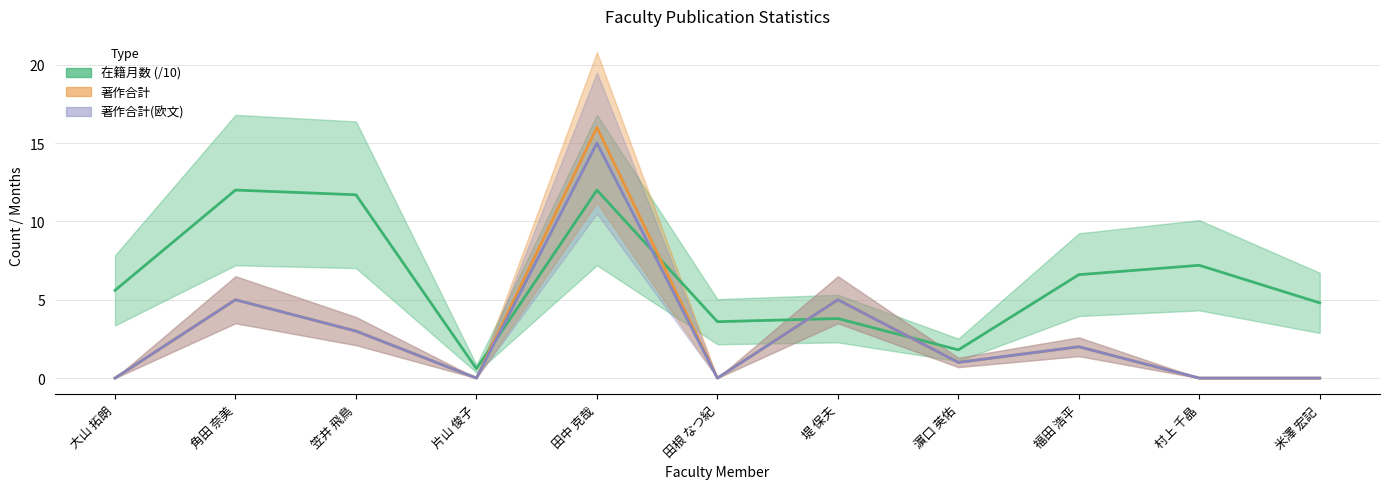

Reading left to right, extract all data points from this chart.

在籍月数: 5.6	12.0	11.7	0.6	12.0	3.6	3.8	1.8	6.6	7.2	4.8
著作合計: 0.0	5.0	3.0	0.0	16.0	0.0	5.0	1.0	2.0	0.0	0.0
著作合計(欧文): 0.0	5.0	3.0	0.0	15.0	0.0	5.0	1.0	2.0	0.0	0.0